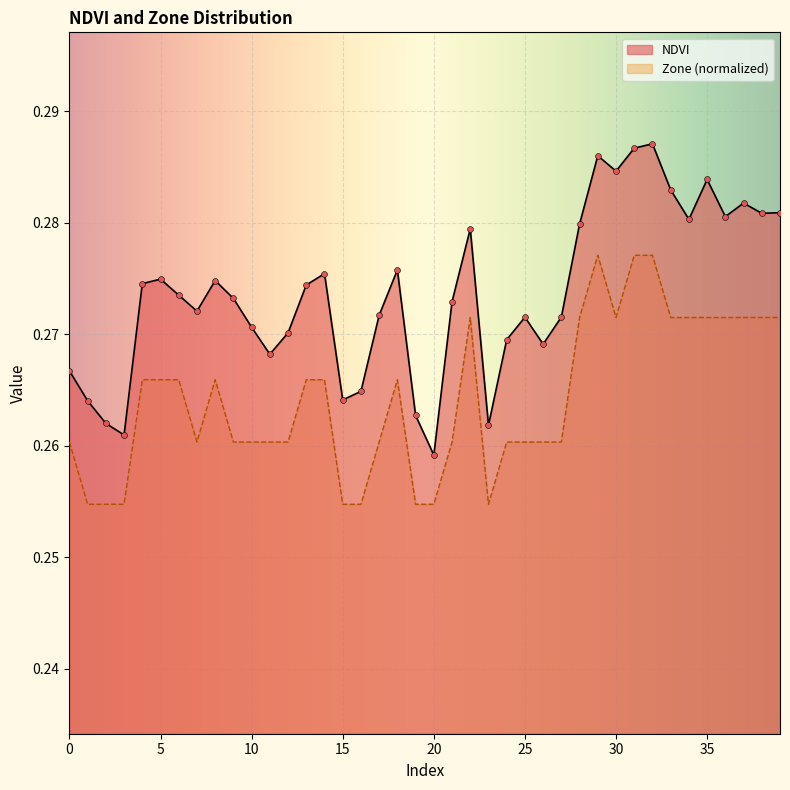

Which series contains the lowest Y value?

Zone